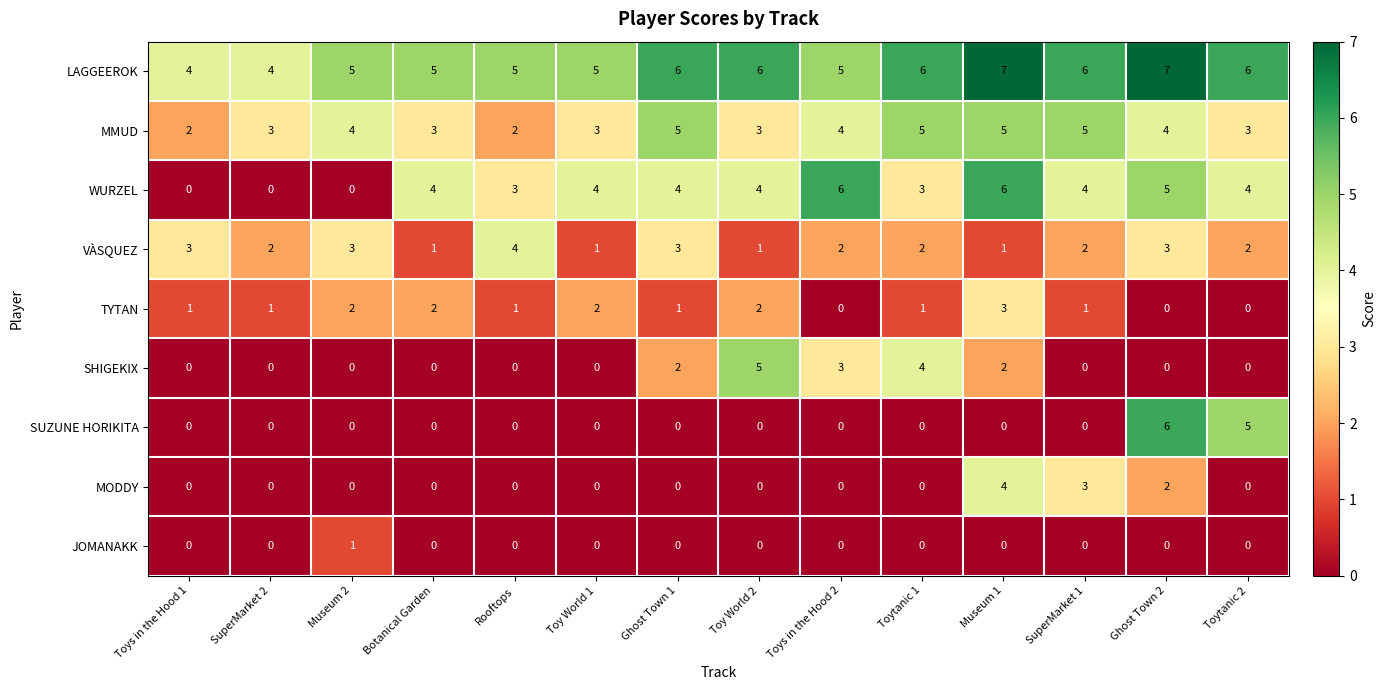

Which series changed the most between Toy World 1 and Toytanic 1?

SHIGEKIX